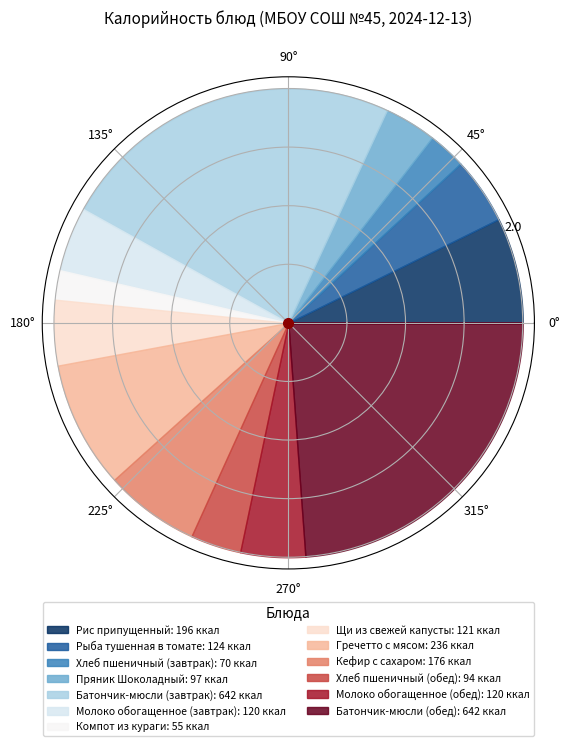

Between Пряник Шоколадный and Кефир с сахаром, which is larger?

Кефир с сахаром